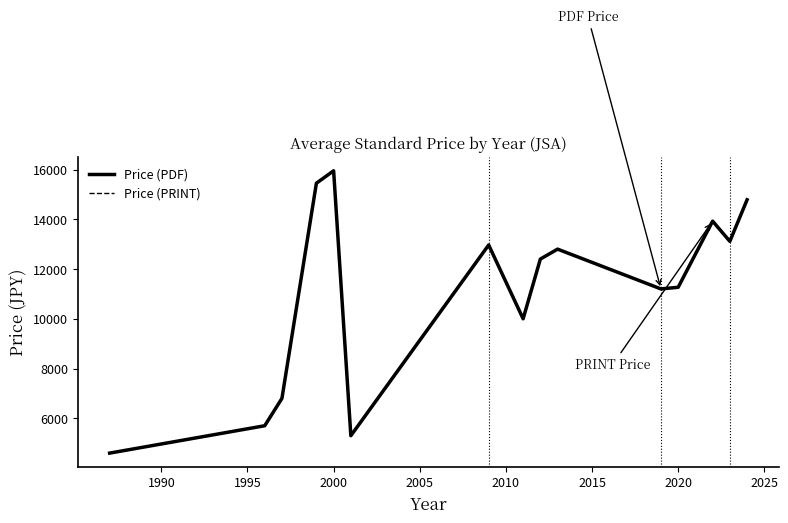

Does the chart have visible grid lines?

No